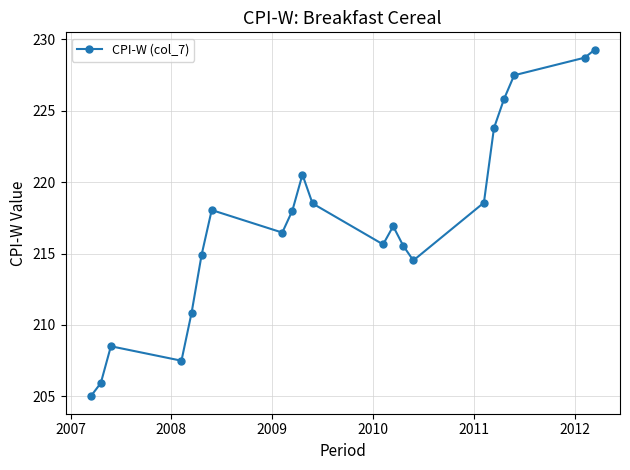

What is the minimum value shown in the chart?

205.0